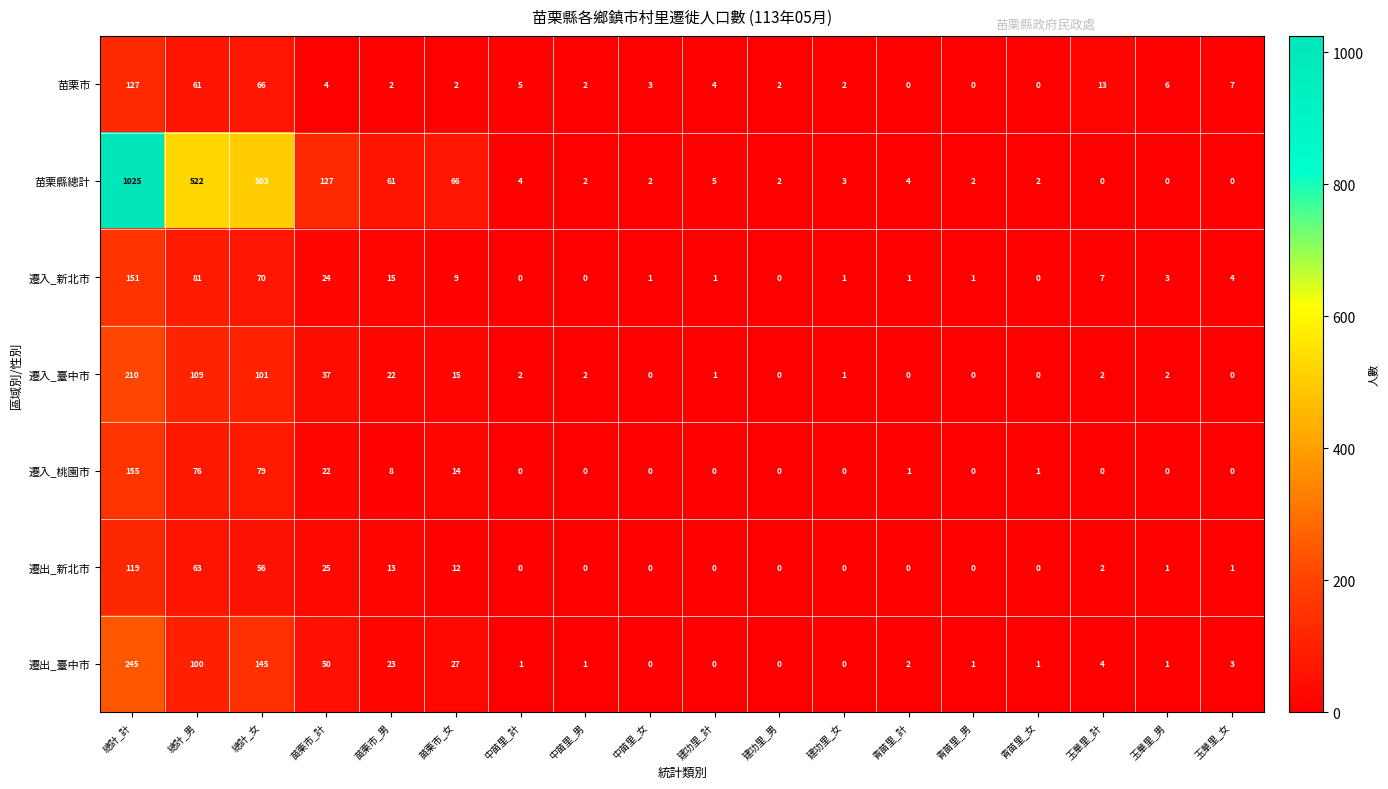

How many positive values does the 苗栗市 series have?

15